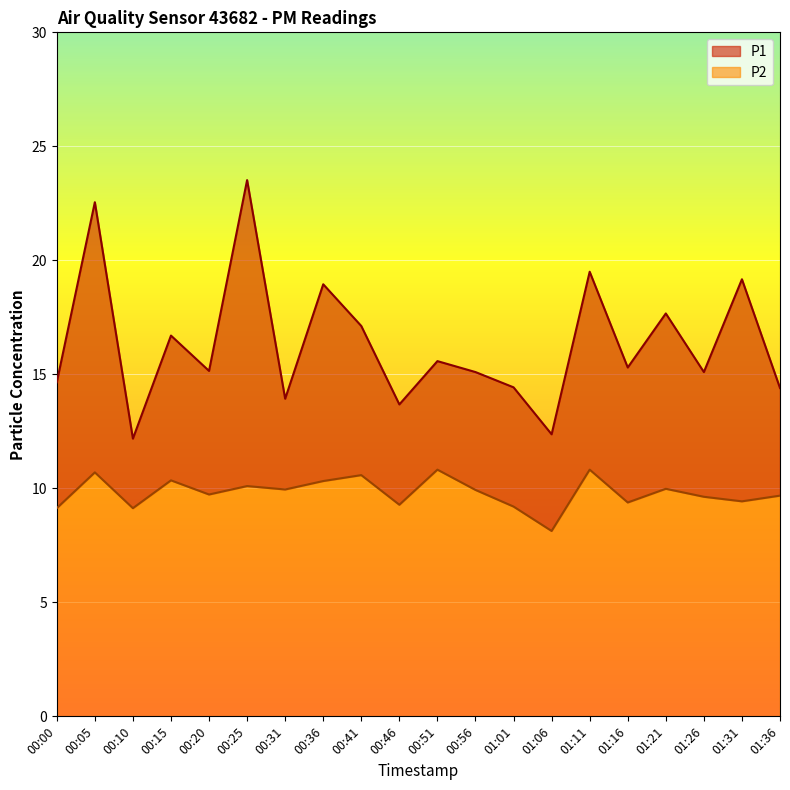

Between 01:16 and 00:36, which is larger?

00:36